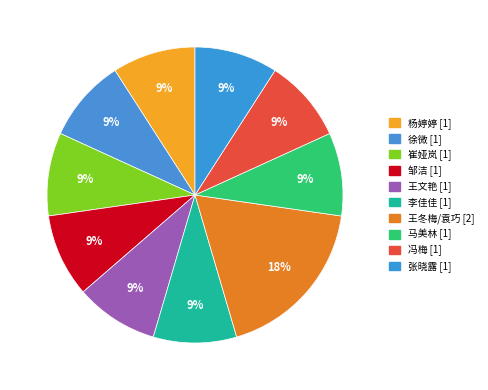

Does any single category account for the majority?

No